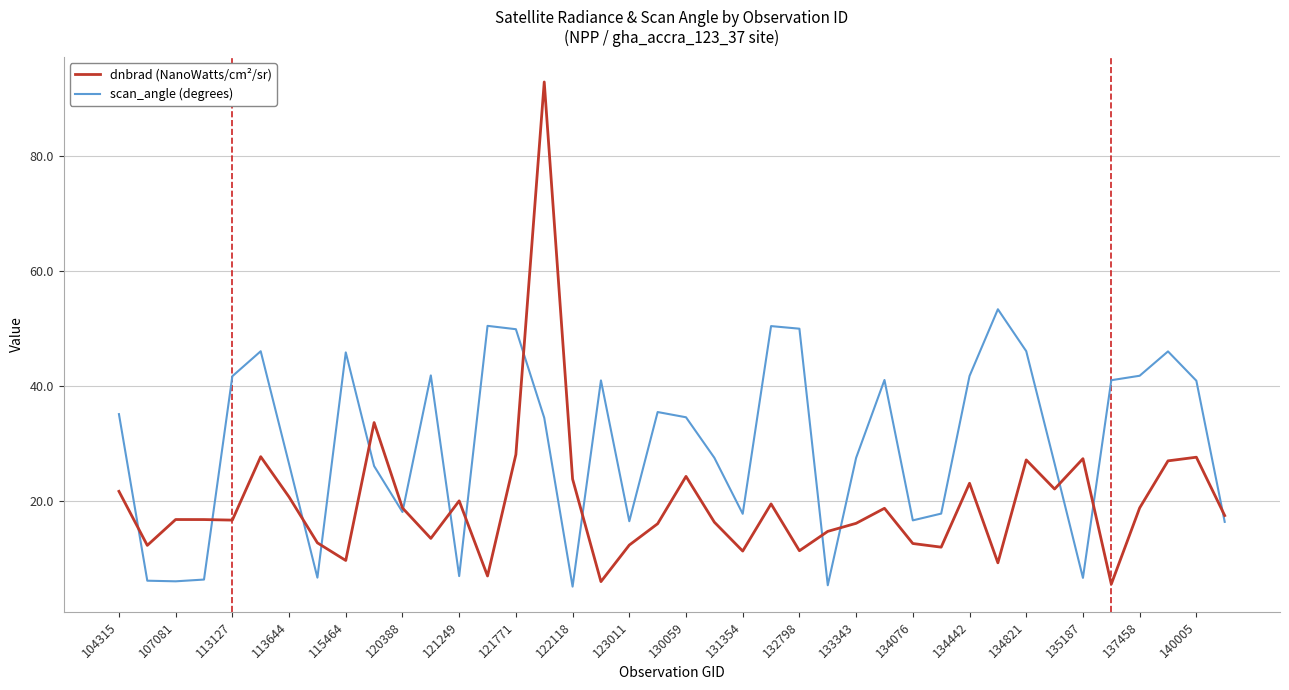

After their last crossing, which series has the higher values: scan_angle (degrees) or dnbrad (NanoWatts/cm²/sr)?

dnbrad (NanoWatts/cm²/sr)